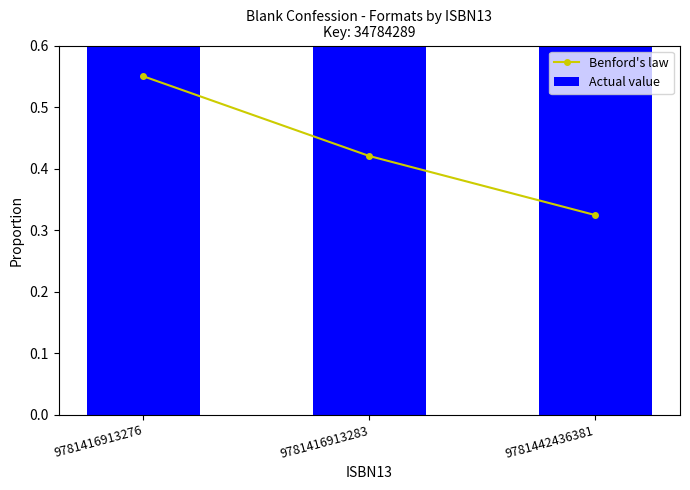

At which category is the sum across all series the highest?

9781416913276